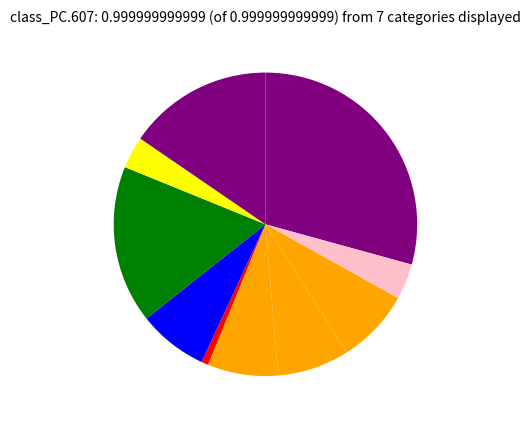

What is the largest slice in the pie chart?

Sonali Fry